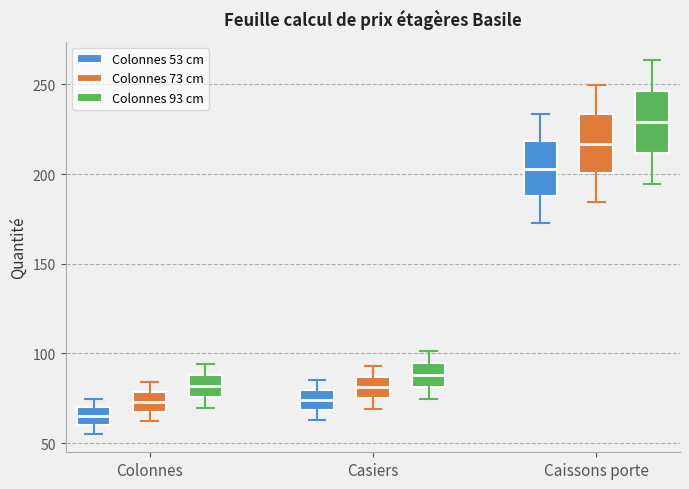

Which box has the lowest median line?

Colonnes (Colonnes 53 cm)